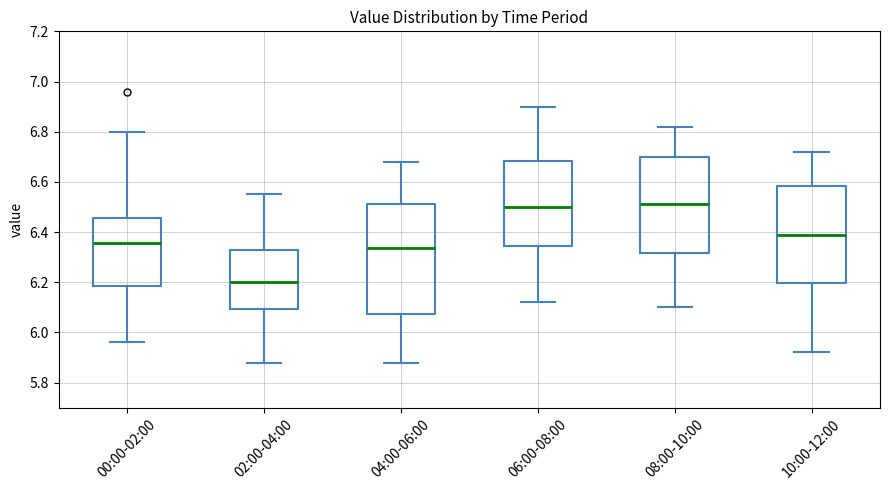

Where does the upper whisker of the box for 10:00-12:00 end on the y-axis? The values are not printed on the chart, so give them approximately, as read against the axis.

6.72